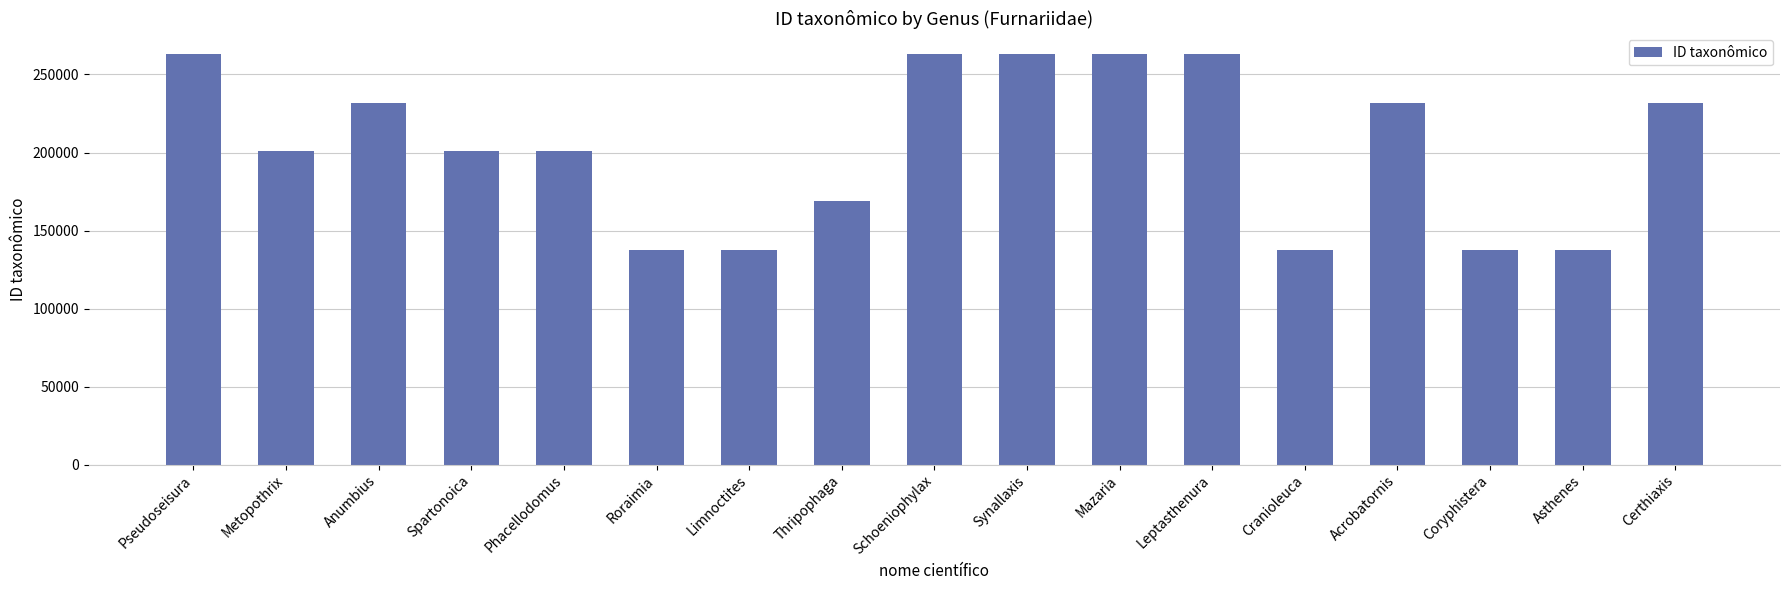

Is it true that the value at Limnoctites is 245942?

False